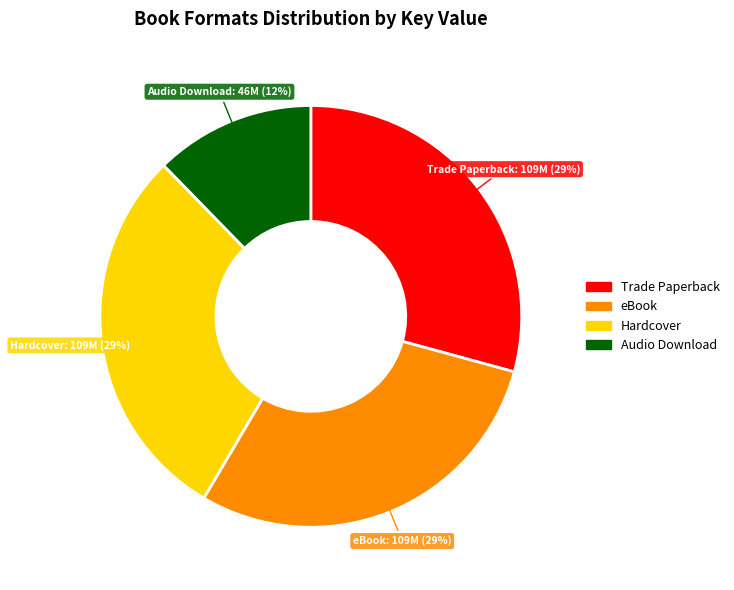

How many segments does this pie chart have?

4